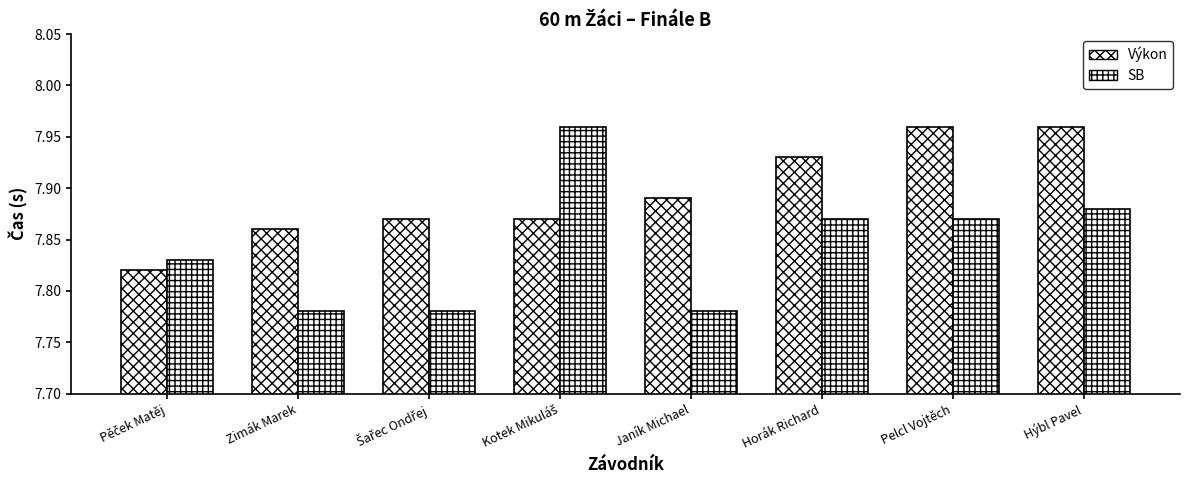

Is it true that Výkon equals 7.9 at Zimák Marek?

True